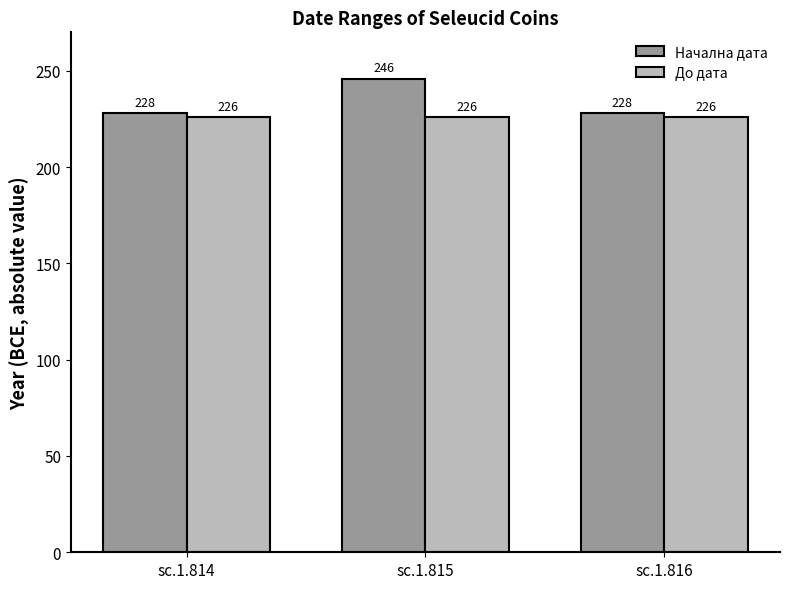

What is the minimum value shown in the chart?

226